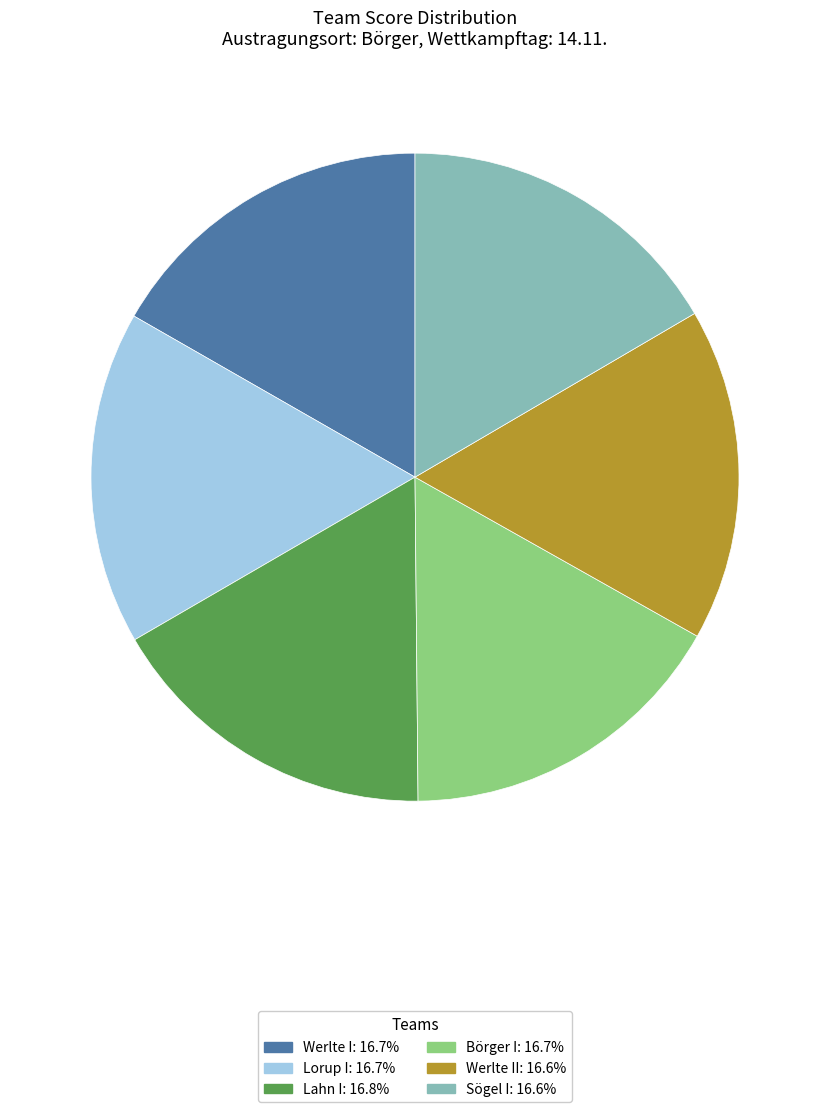

Is there any slice that represents more than half of the pie?

No